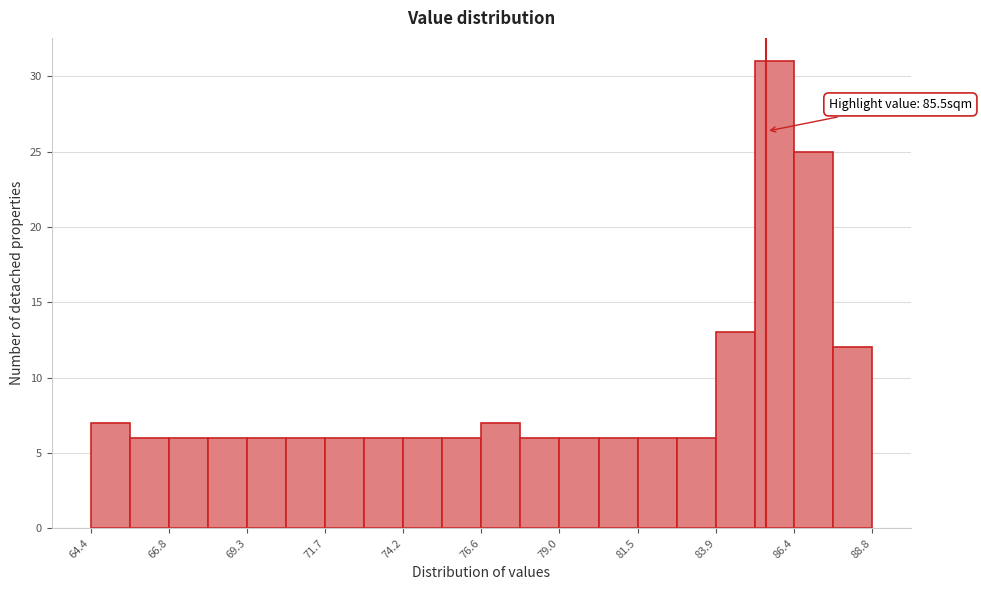

Read against the x-axis, roughly where is the centre of the tallest bar?

86.0